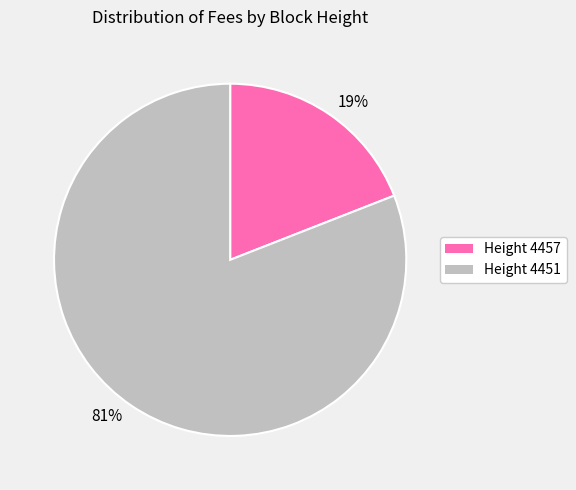

To the nearest percent, what is the average slice percentage?

50%